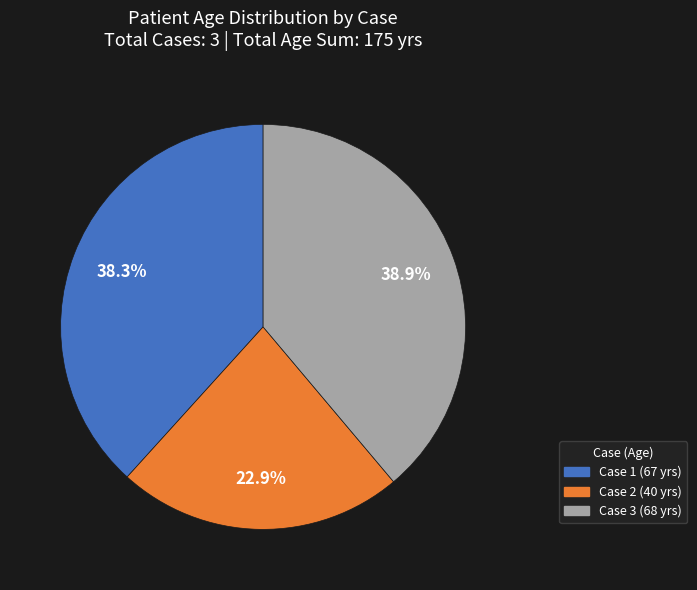

How many slices are in this pie chart?

3